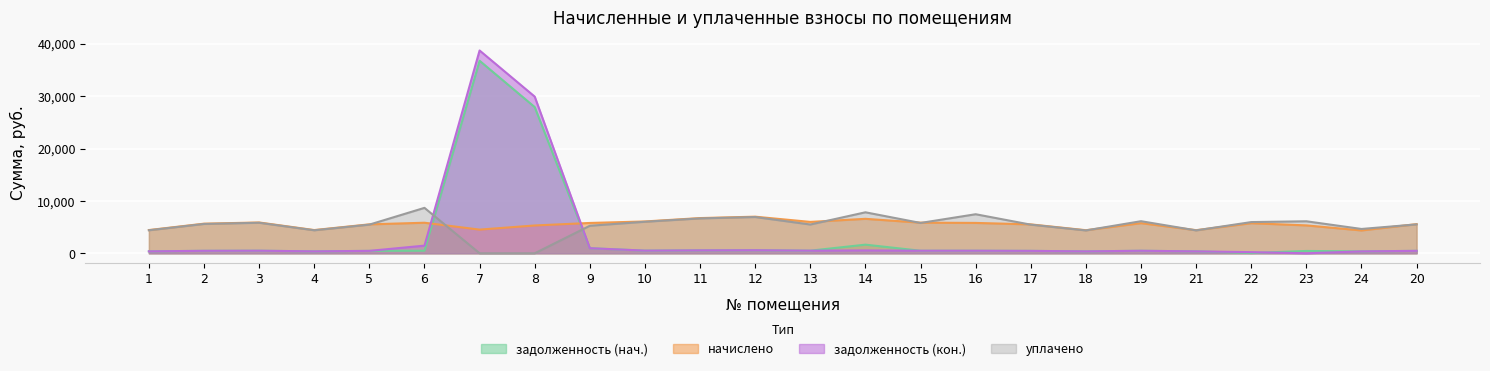

What is the total value across all series at 2?

12198.1